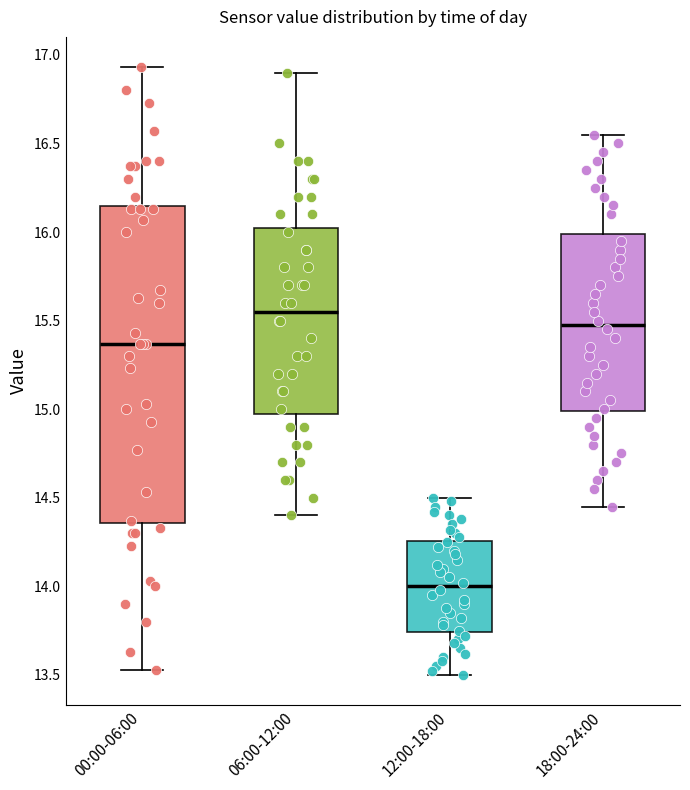

Reading left to right, transcribe this box plot: for each box, give where its median line is, the range the box spans, and where its two whiskers end, as read against the y-axis. The values are not printed on the chart, so give them approximately, as read against the axis.

00:00-06:00: median 15.35, box 14.35 to 16.15, whiskers 13.55 to 16.95
06:00-12:00: median 15.55, box 15.00 to 16.05, whiskers 14.40 to 16.90
12:00-18:00: median 14.00, box 13.75 to 14.25, whiskers 13.50 to 14.50
18:00-24:00: median 15.50, box 15.00 to 16.00, whiskers 14.45 to 16.55